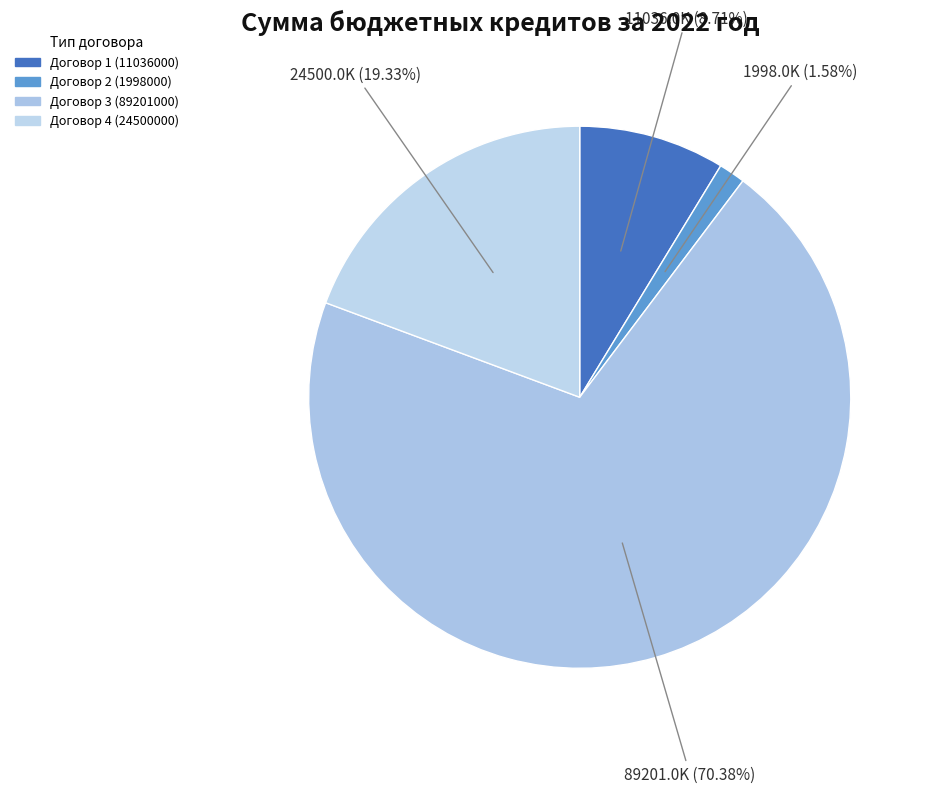

To the nearest percent, what is the average slice percentage?

25%